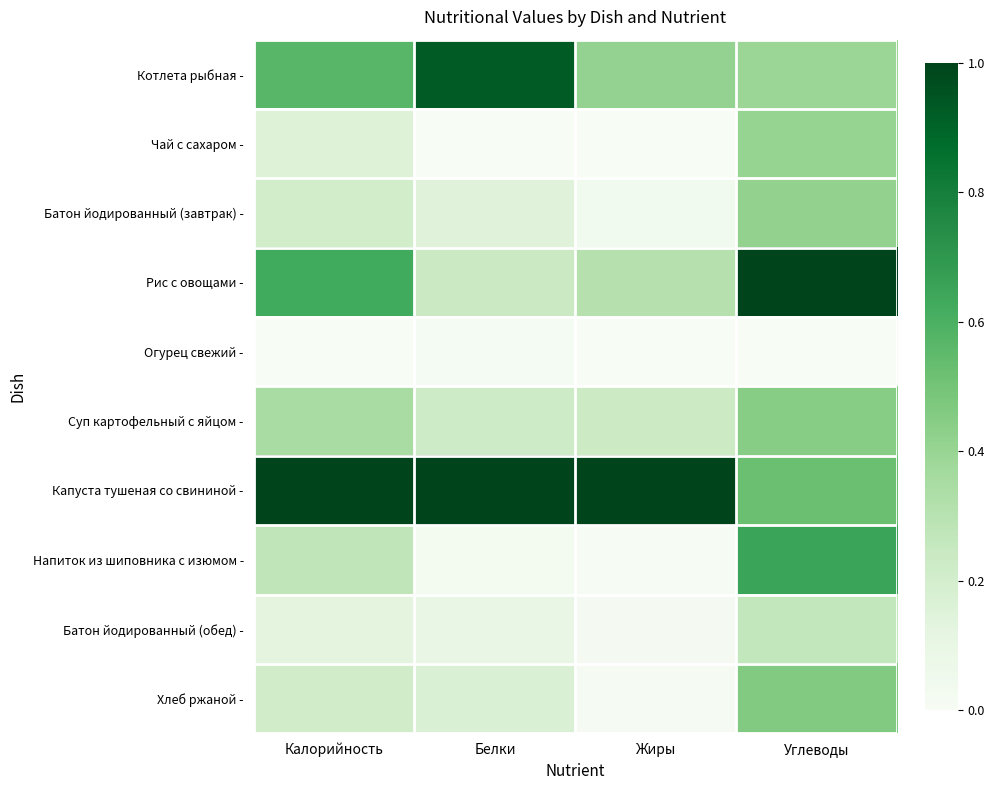

Rank the series by their maximum value, from highest to lowest.

Рис с овощами -, Капуста тушеная со свининой -, Котлета рыбная -, Напиток из шиповника с изюмом -, Хлеб ржаной -, Суп картофельный с яйцом -, Батон йодированный (завтрак) -, Чай с сахаром -, Батон йодированный (обед) -, Огурец свежий -